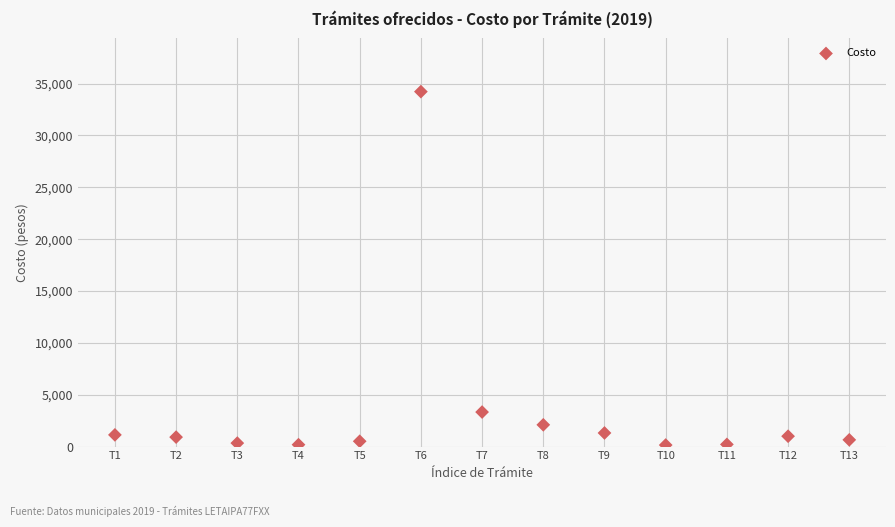

What is the range of Y values (max minus min)?

34080.0